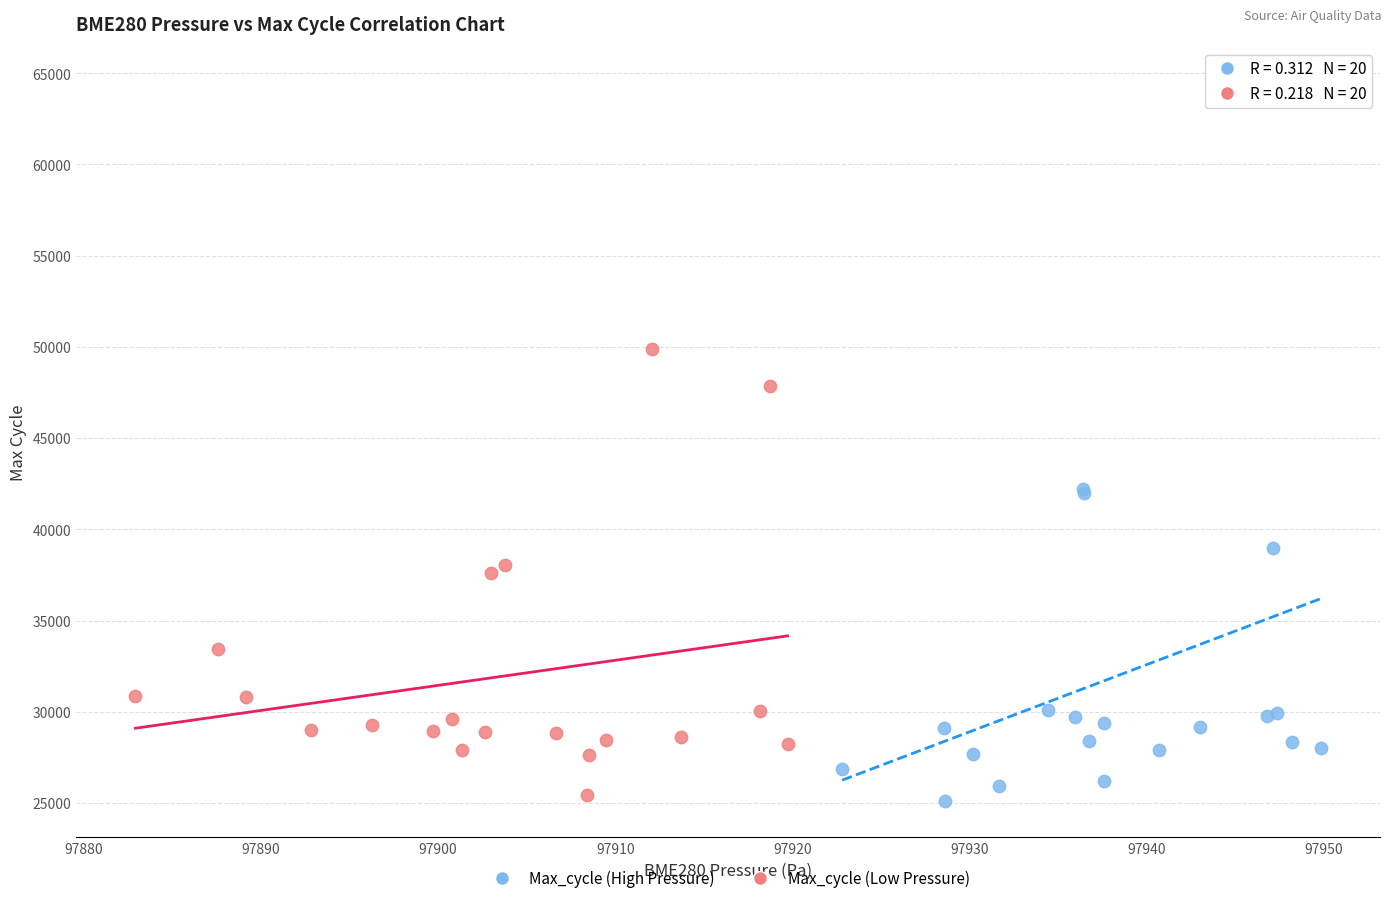

Which series has the largest Y range (max minus min)?

Max_cycle (High Pressure)